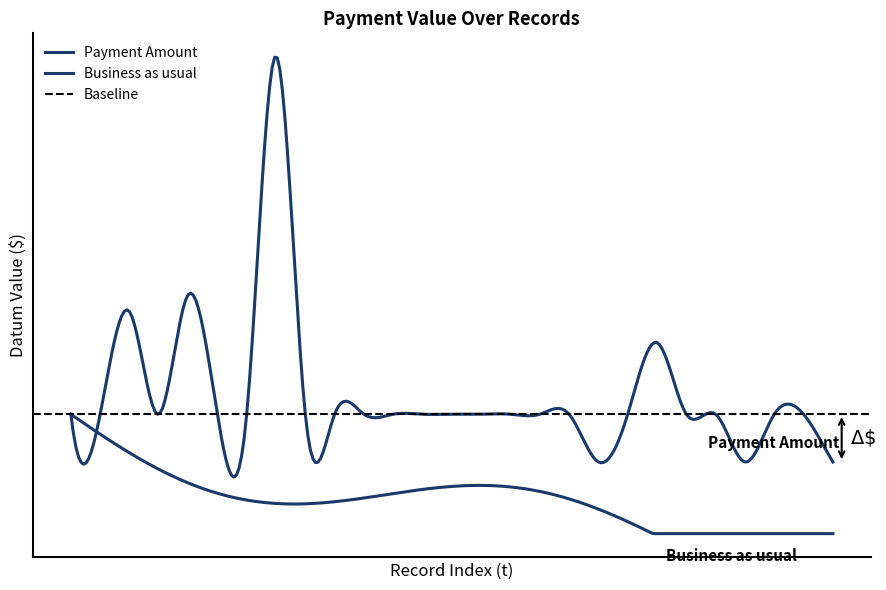

Reading left to right, transcribe all the data shown in this chart.

10000	10000	14300	10000	15000	10000	10000	25000	10000	10000	10000	10000	10000	10000	10000	10000	10000	10000	8000	10000	13000	10000	10000	8000	10000	10000	8000